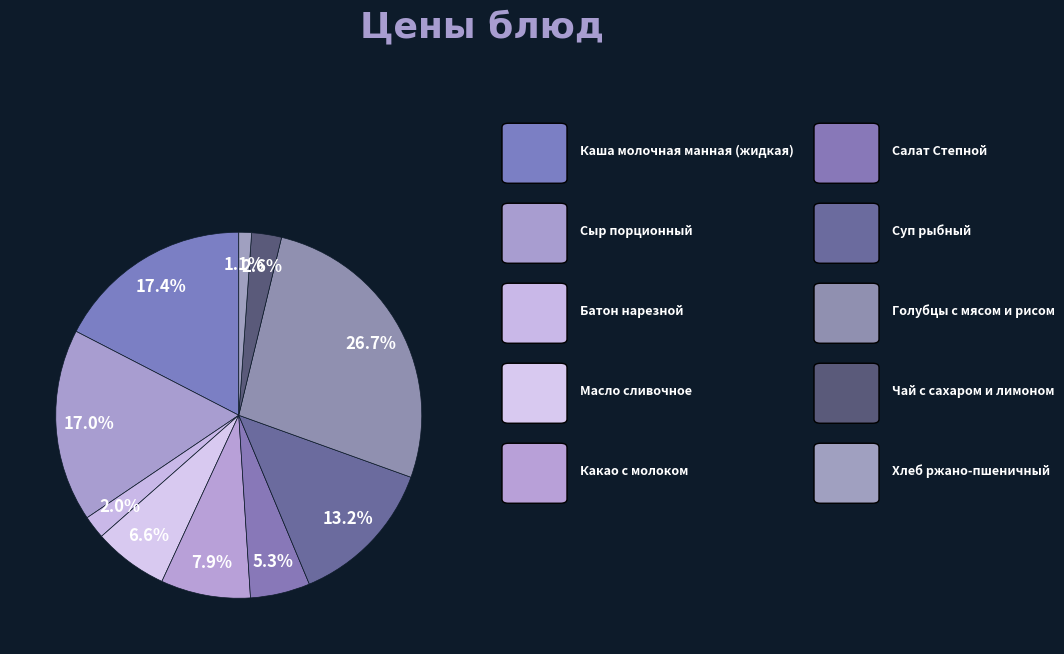

How many segments does this pie chart have?

10